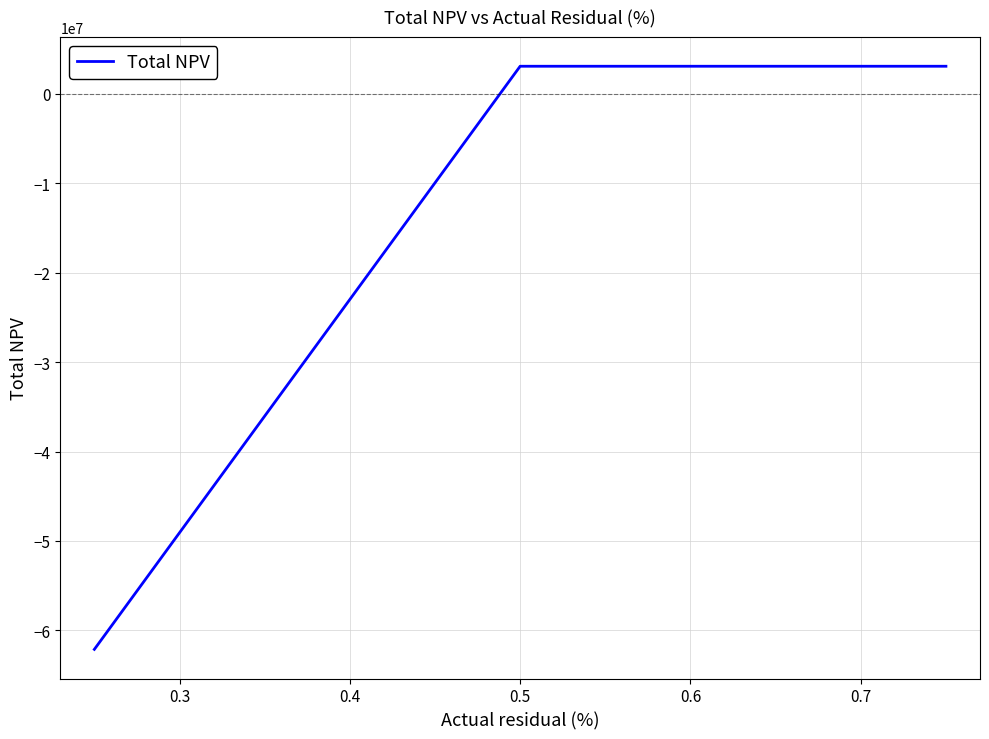

What is the smallest value displayed?

-62124239.9